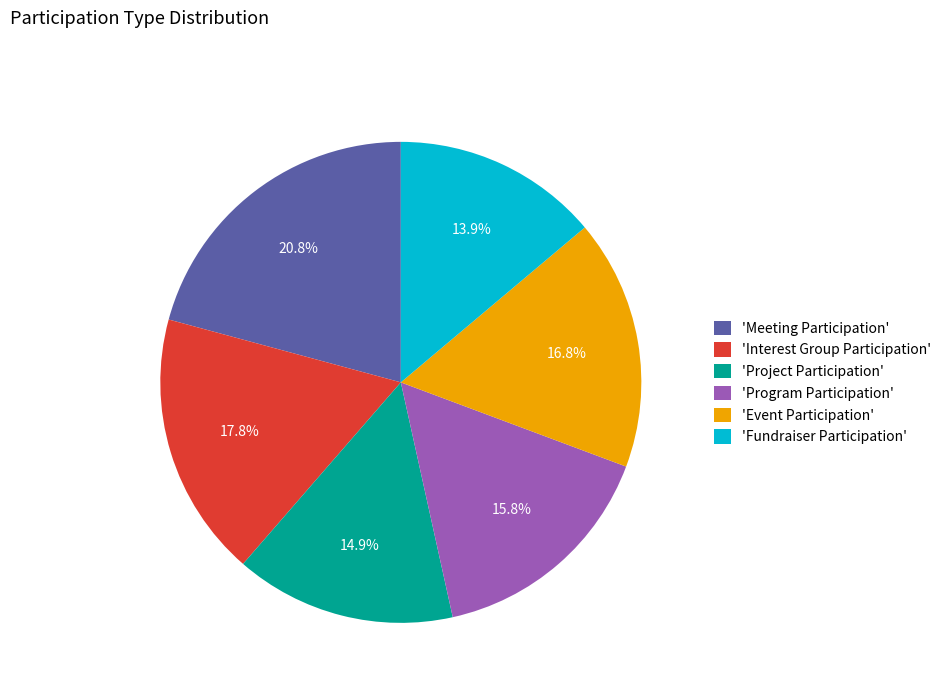

Which slice is the largest?

'Meeting Participation'